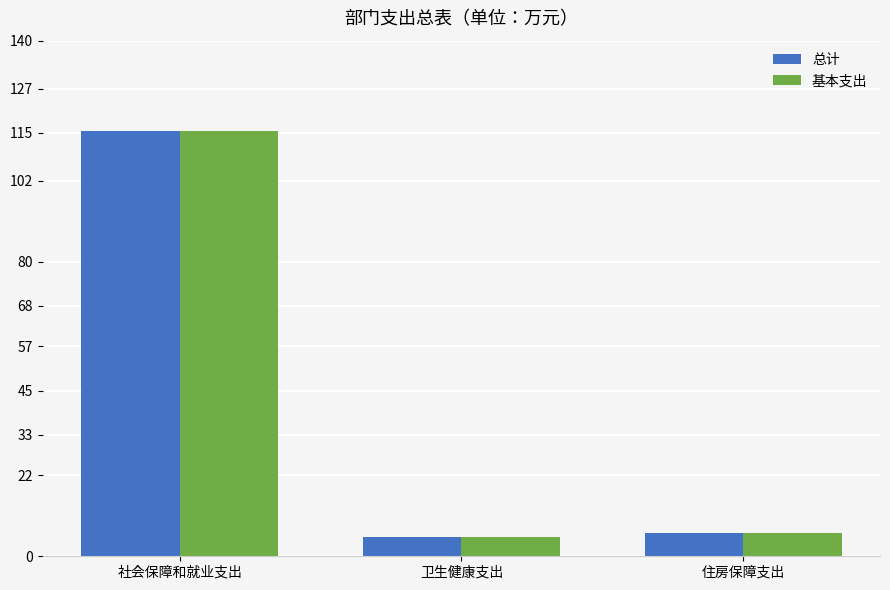

Is it true that 基本支出 equals 6.4 at 住房保障支出?

True